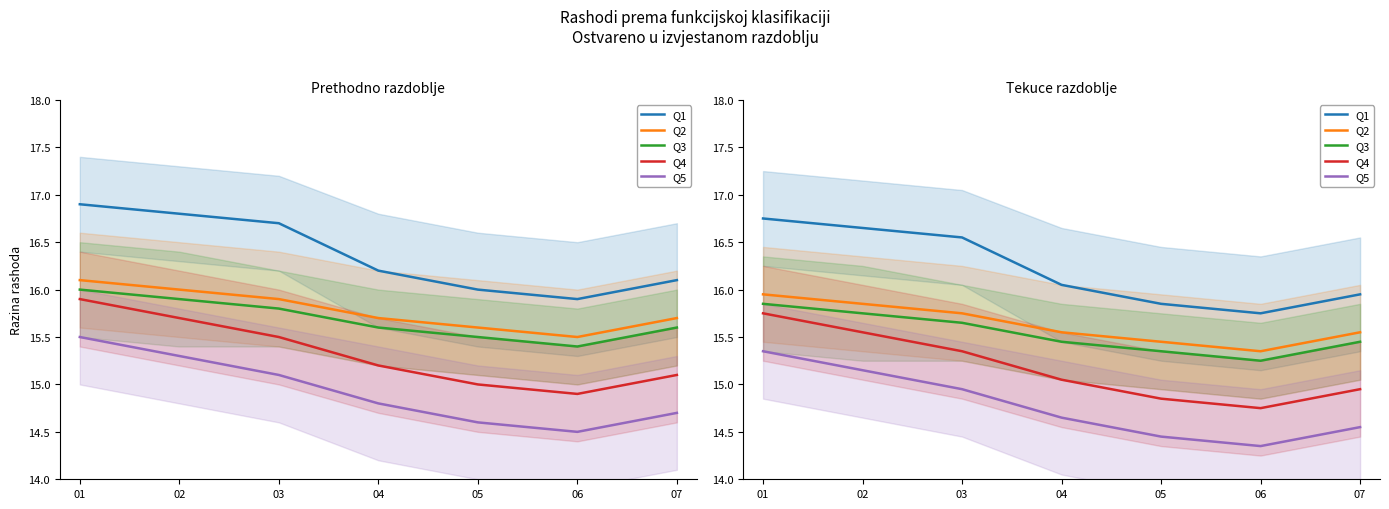

What is the lowest value of the Q4 series?

14.8